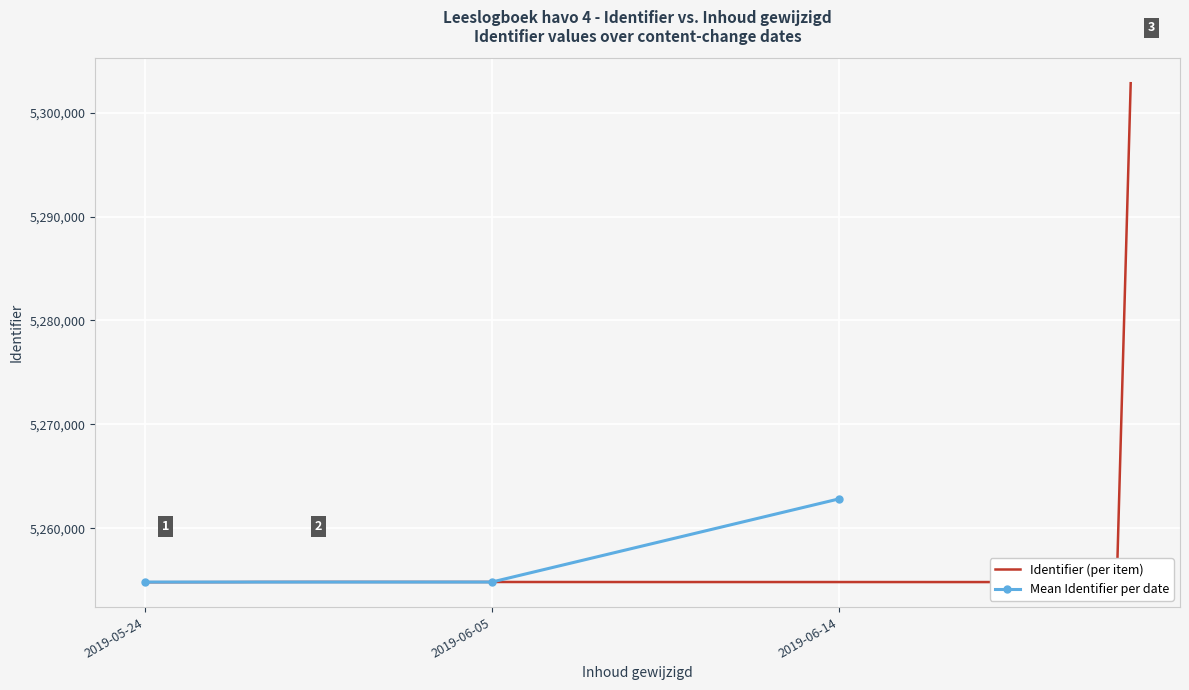

Is it true that the value at 2019-05-24 is 5254814?

True